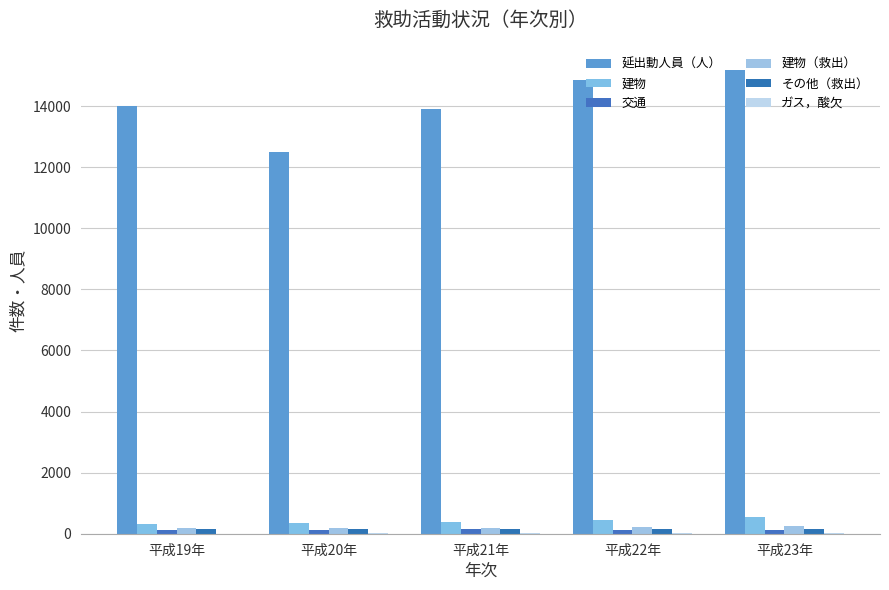

At which label is 延出動人員（人） closest to 13843?

平成21年